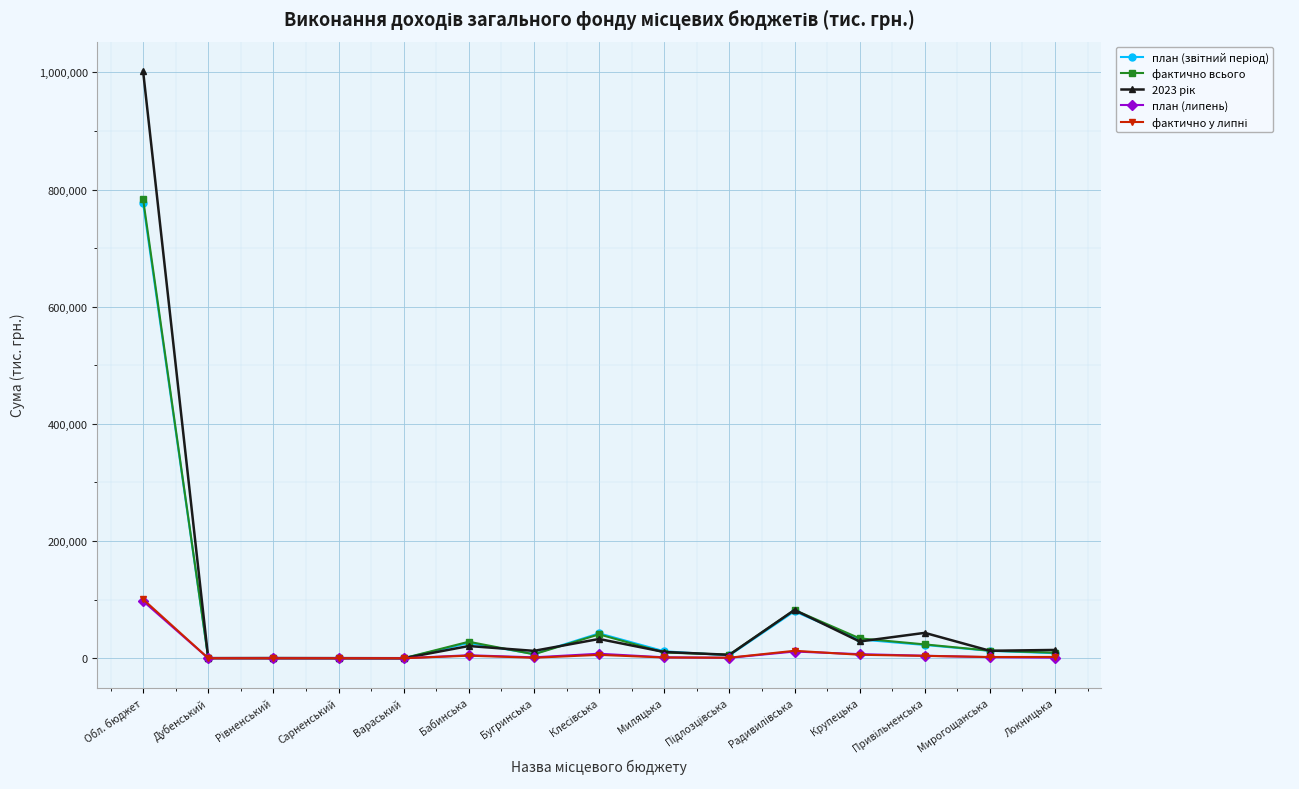

How many data points in план (липень) are above 1557?

8